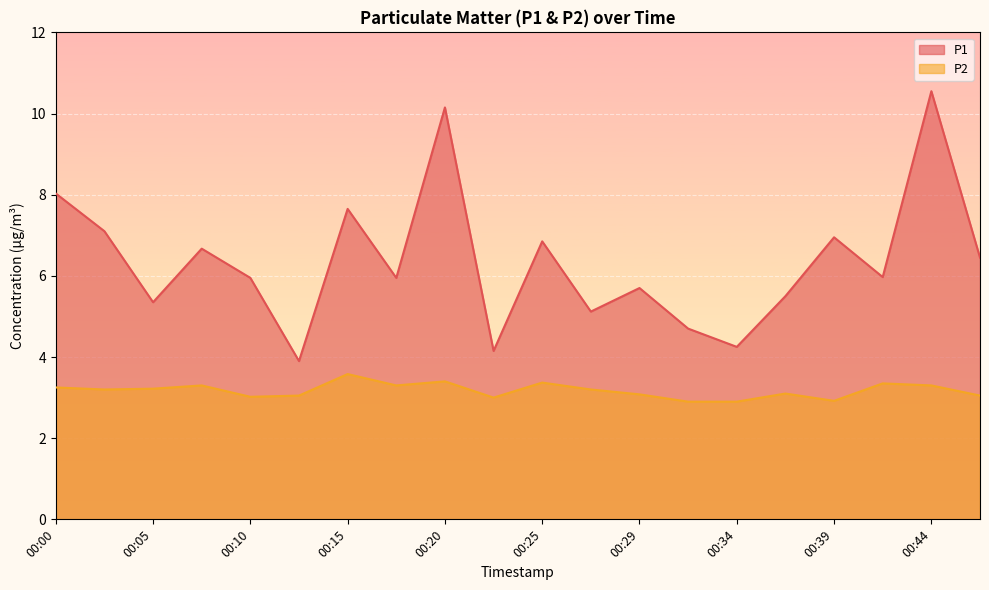

How many values in the P2 series exceed 3?

16